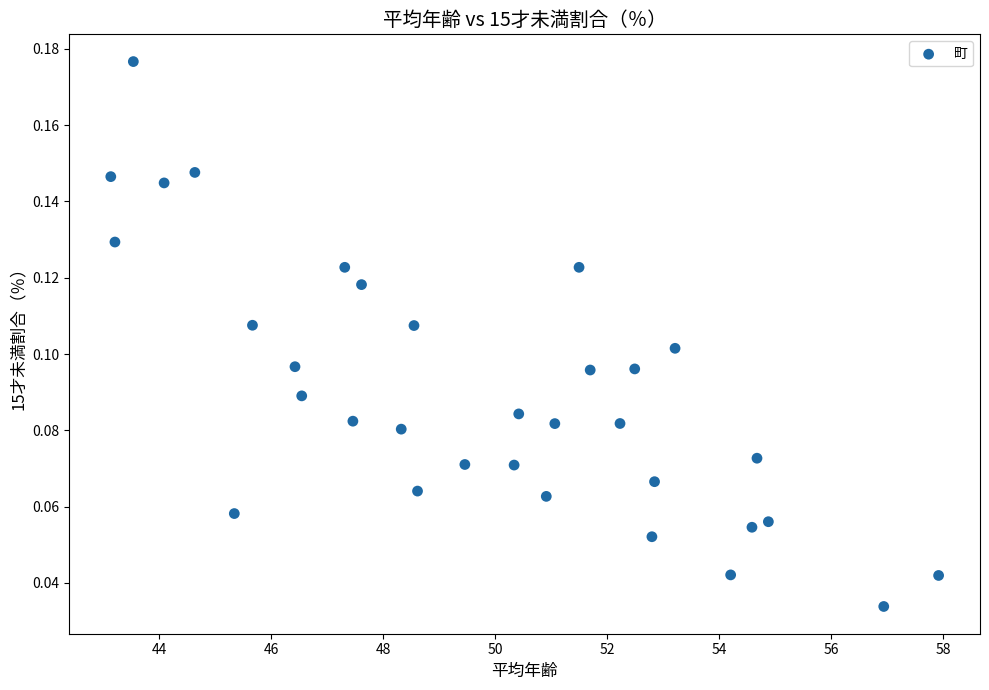

What is the range of X values (max minus min)?

14.8